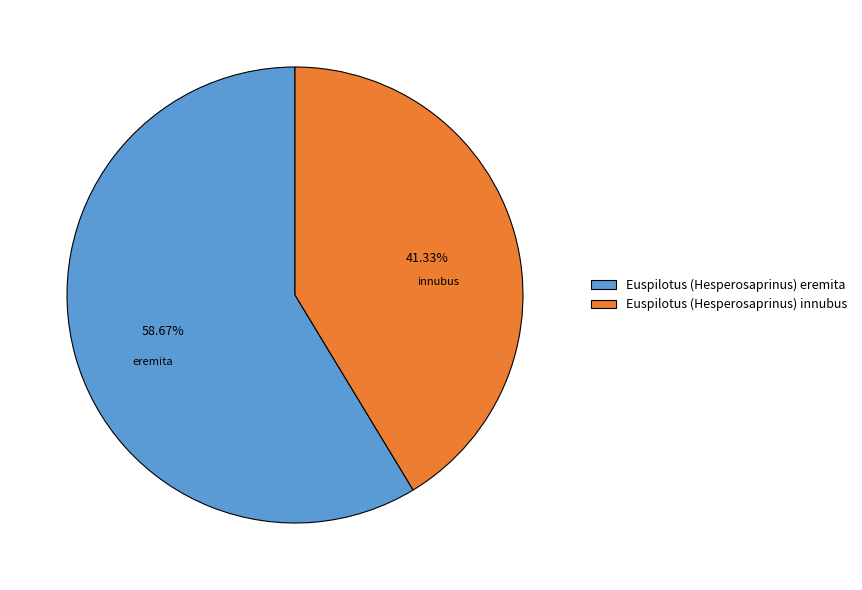

Which slice is the largest?

Euspilotus (Hesperosaprinus) eremita